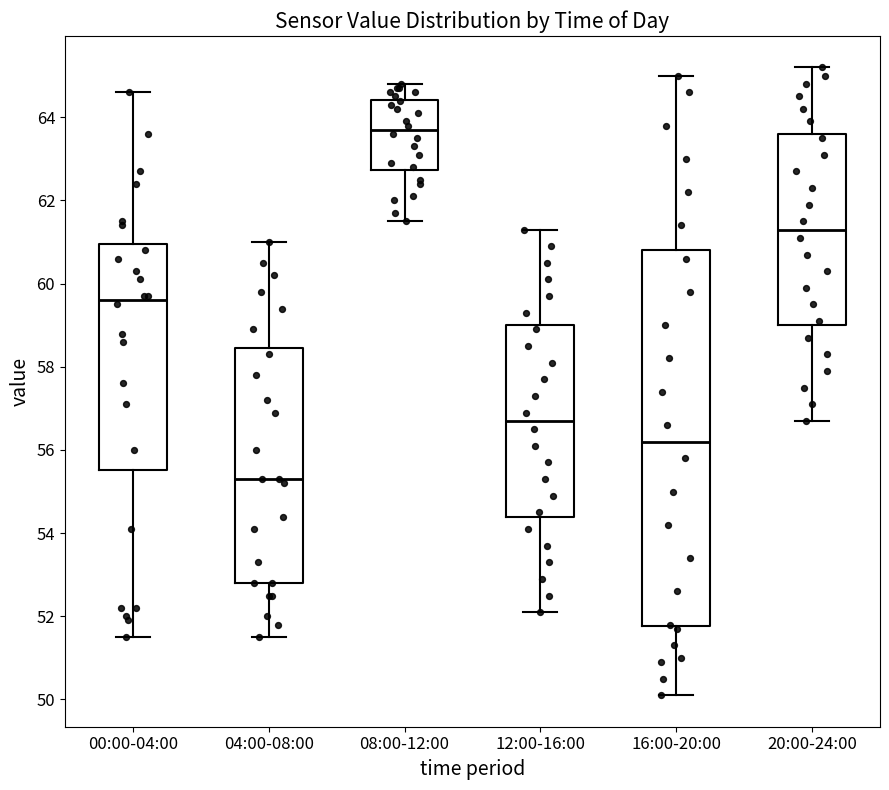

Which box has the highest median line?

08:00-12:00